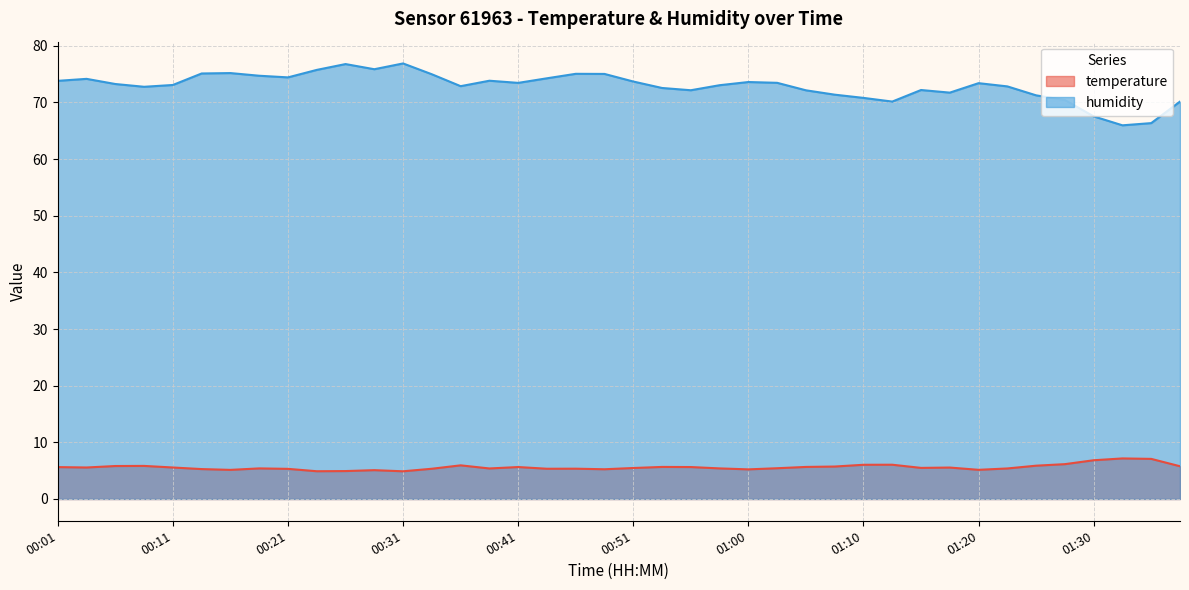

What is the greatest value displayed?

76.9